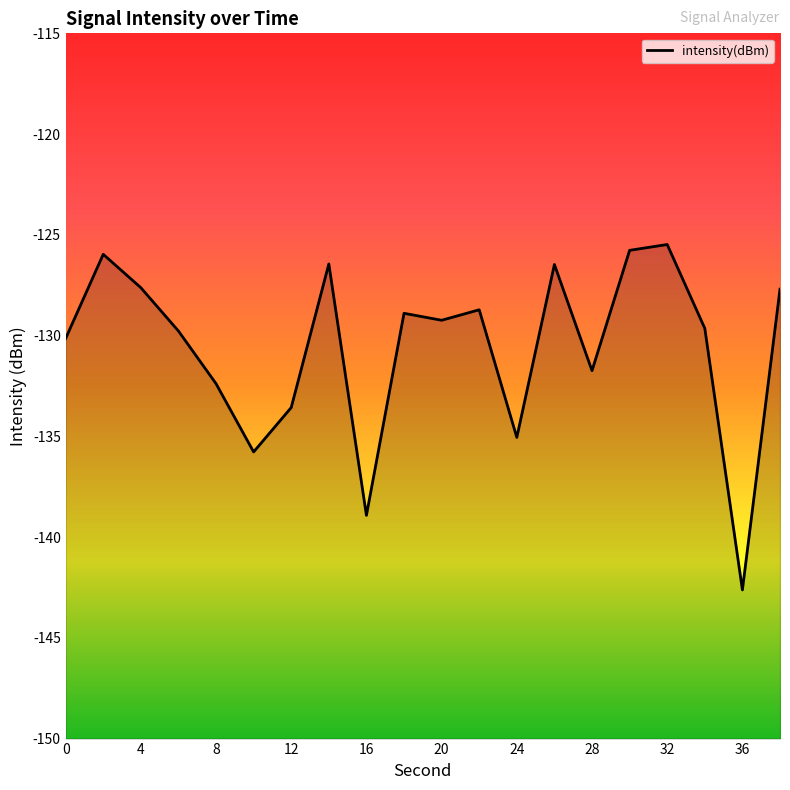

What is the change in value from 16 to 32?

+13.4